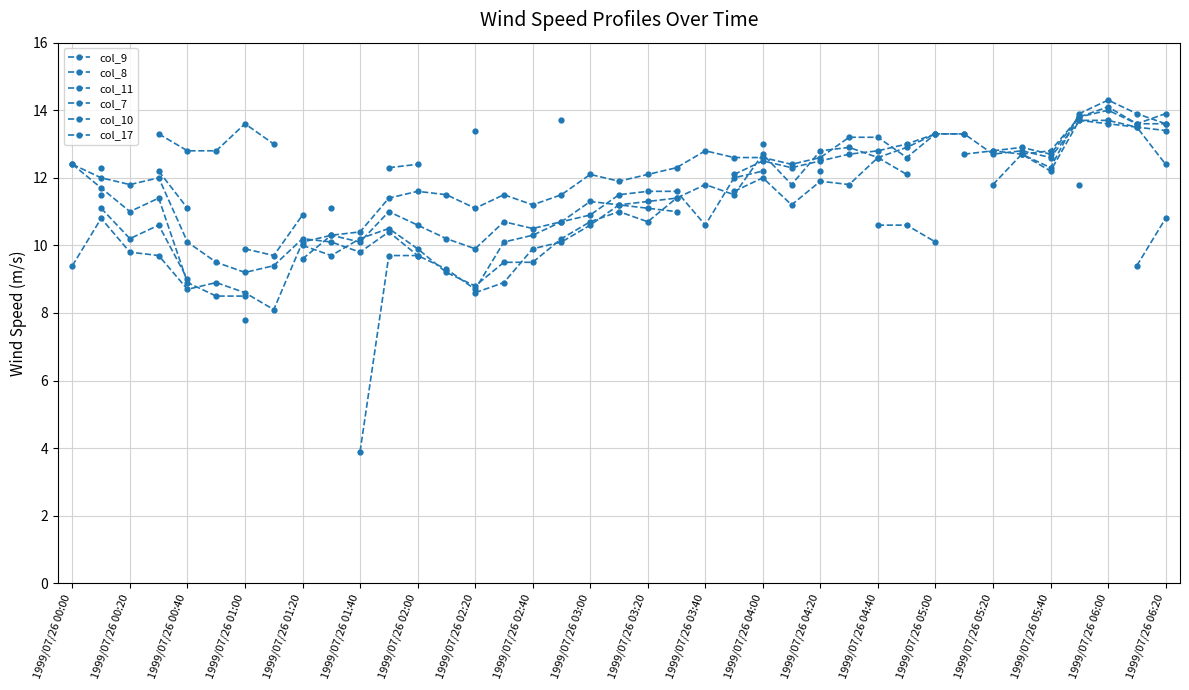

What is the difference between the maximum and minimum values in the col_7 series?

5.6